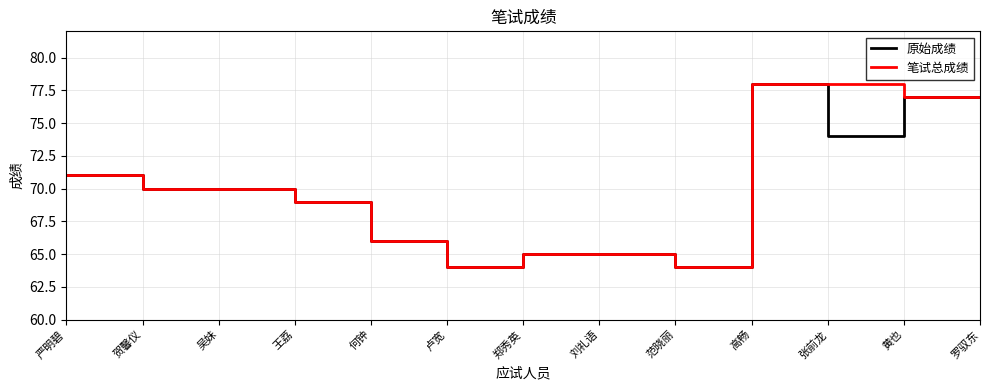

What is the difference between the 原始成绩 values at 王荔 and 严明碧?

2